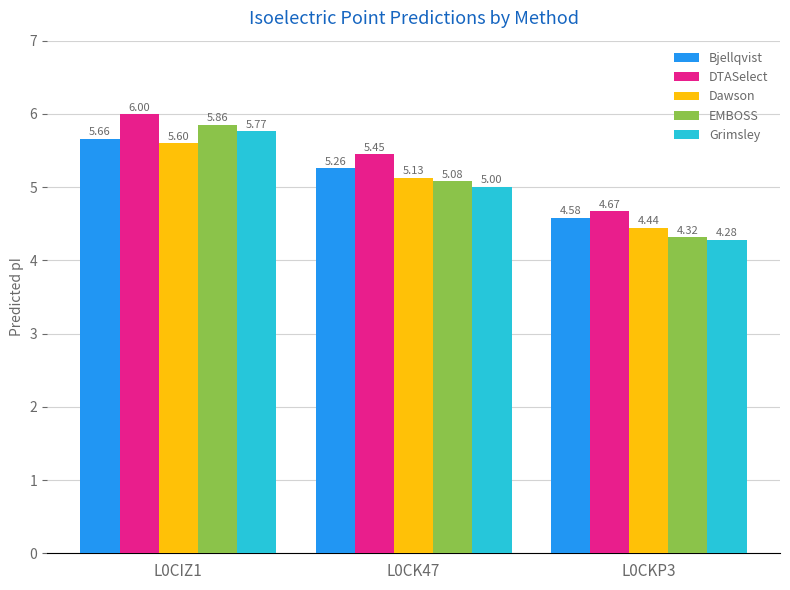

What is the difference between the highest and lowest values at L0CIZ1?

0.4